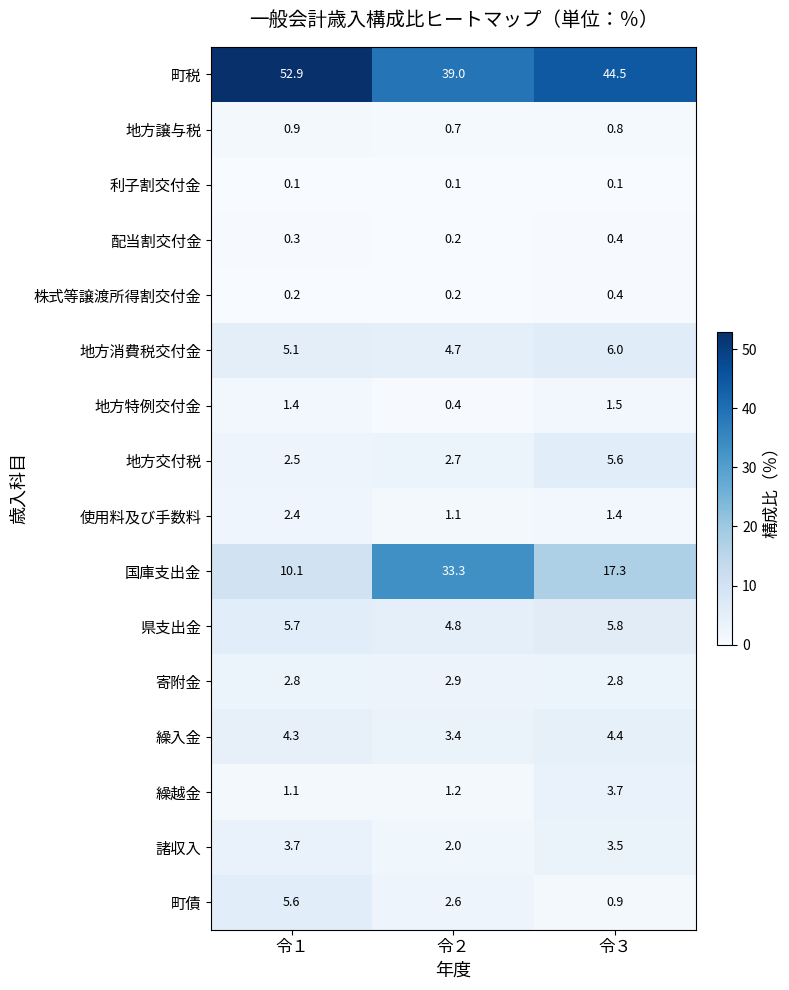

True or false: 地方特例交付金 has a value of 1.5 at 令３.

True